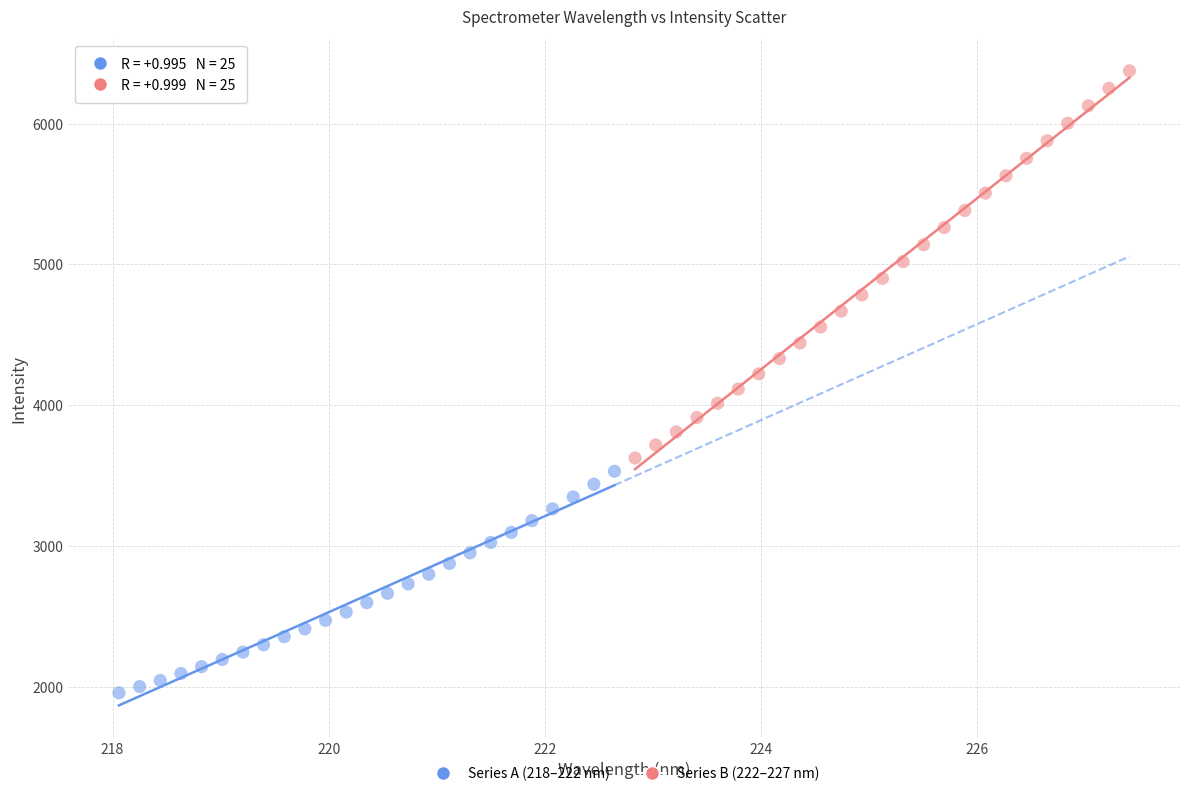

Which series reaches the minimum Y coordinate?

Series A (218–222 nm)